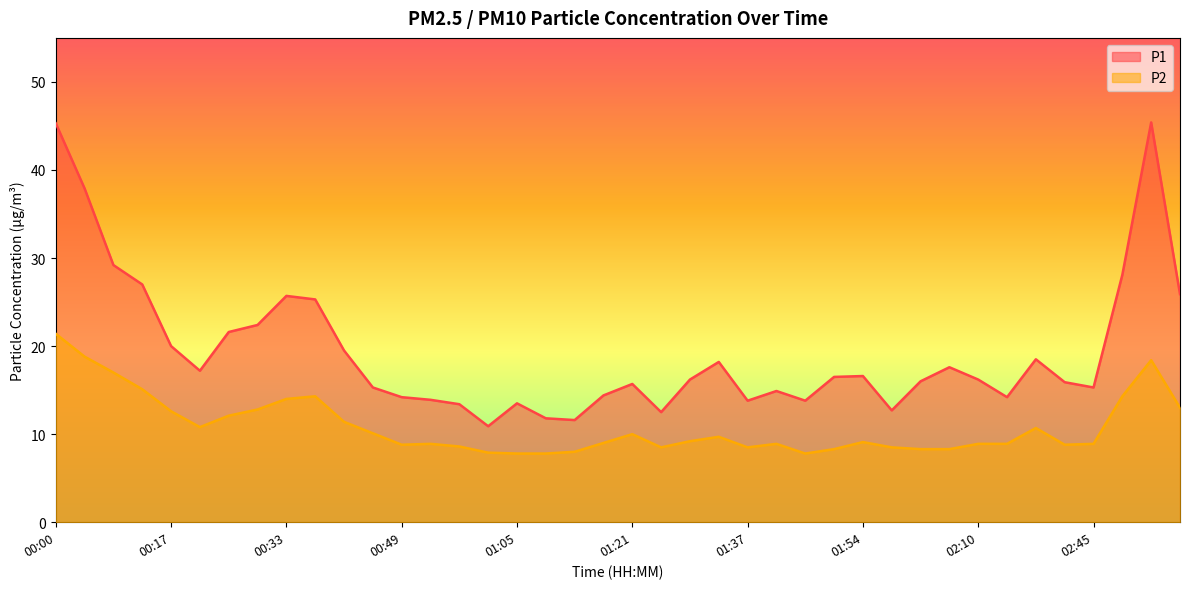

What is the sum of all P1 values?

774.1